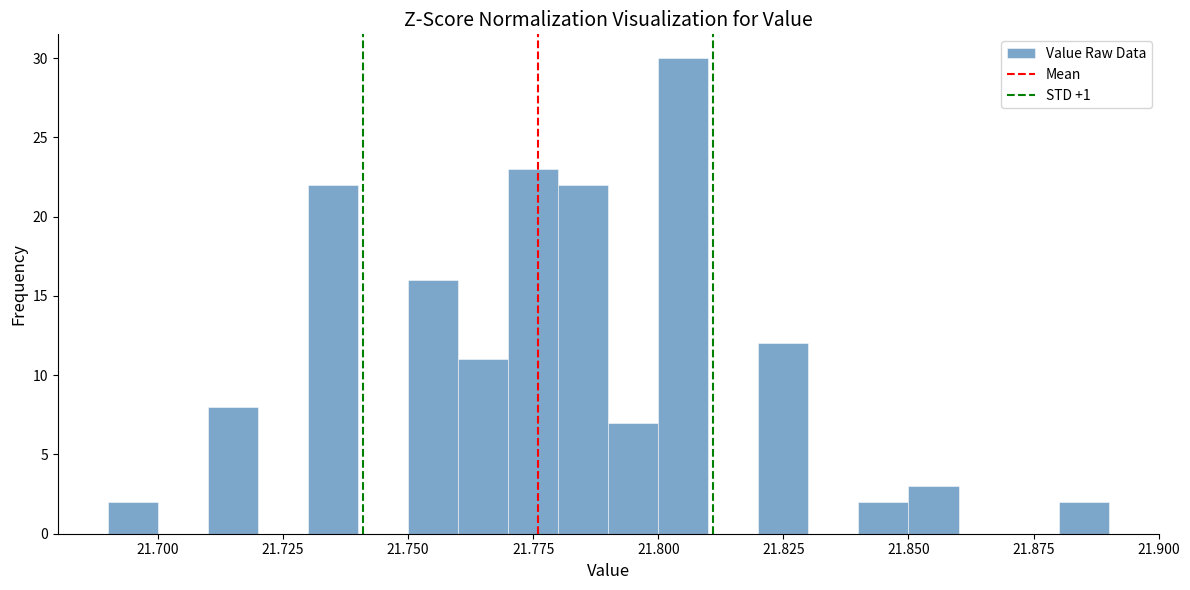

Around what value on the x-axis is the tallest bar? Give the approximate position of its centre, as read against the axis.

21.805